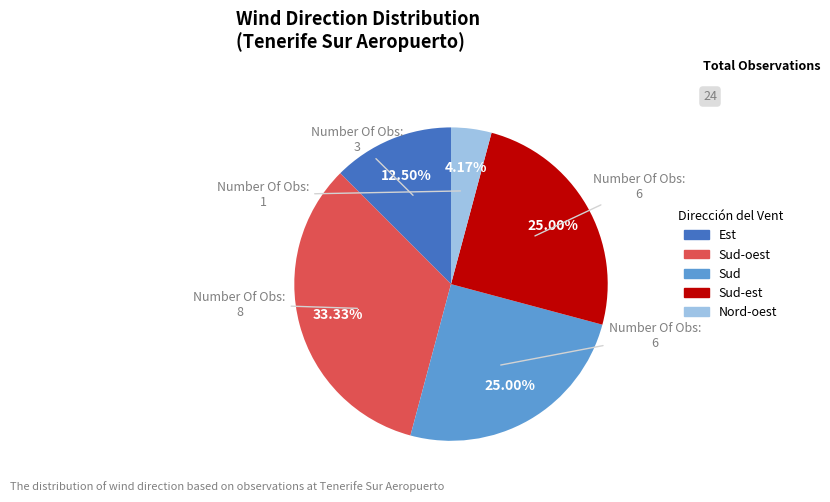

Is there any slice that represents more than half of the pie?

No